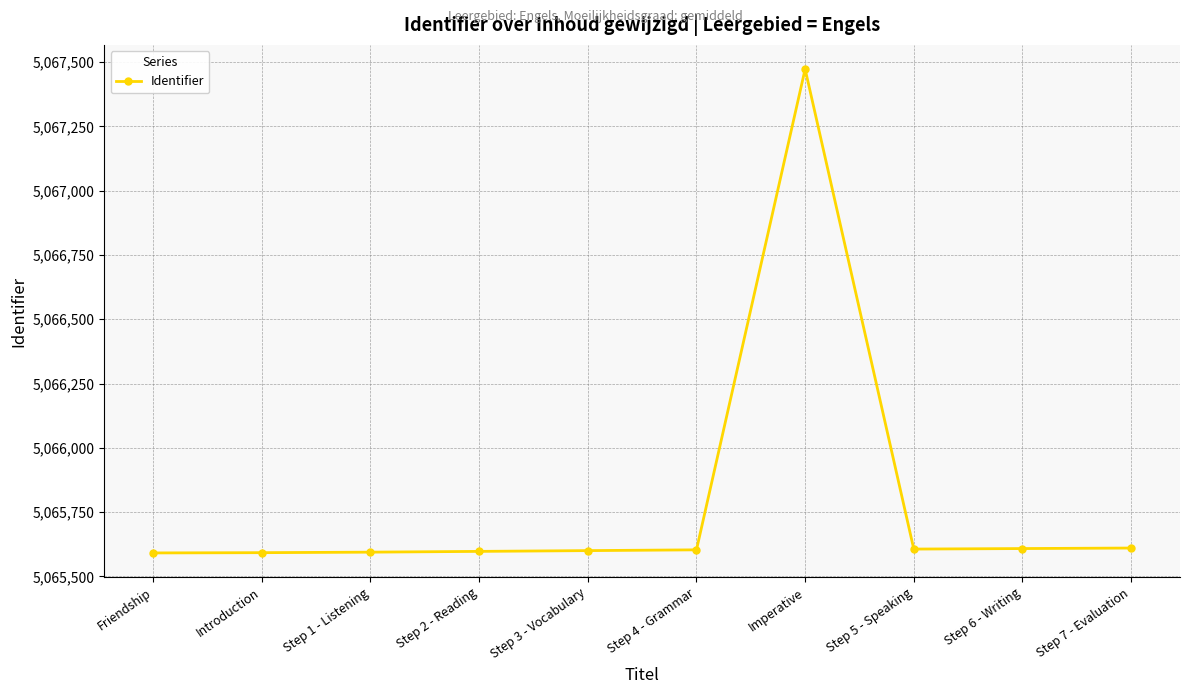

What is the label of the 8th point from the right?

Step 1 - Listening